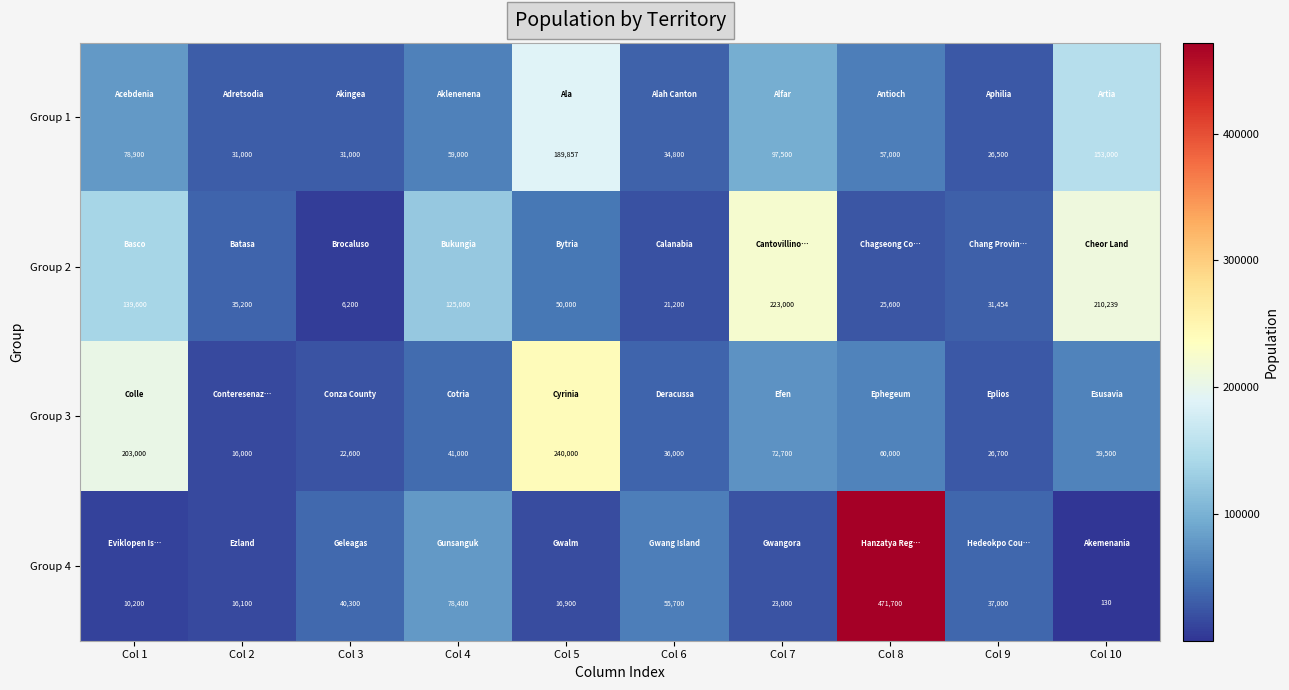

At which category is the sum across all series the highest?

Col 8